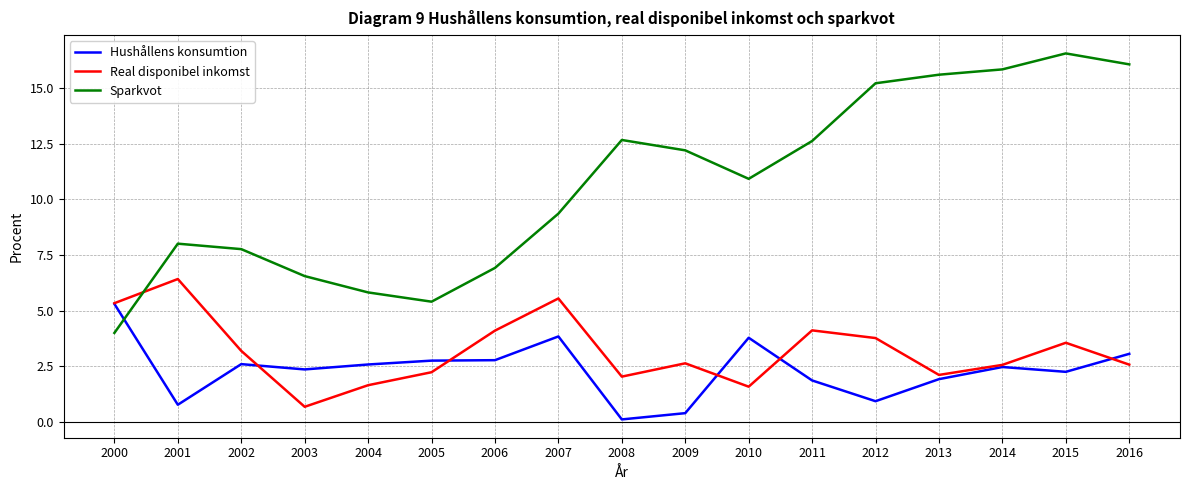

What is the maximum value shown in the chart?

16.6